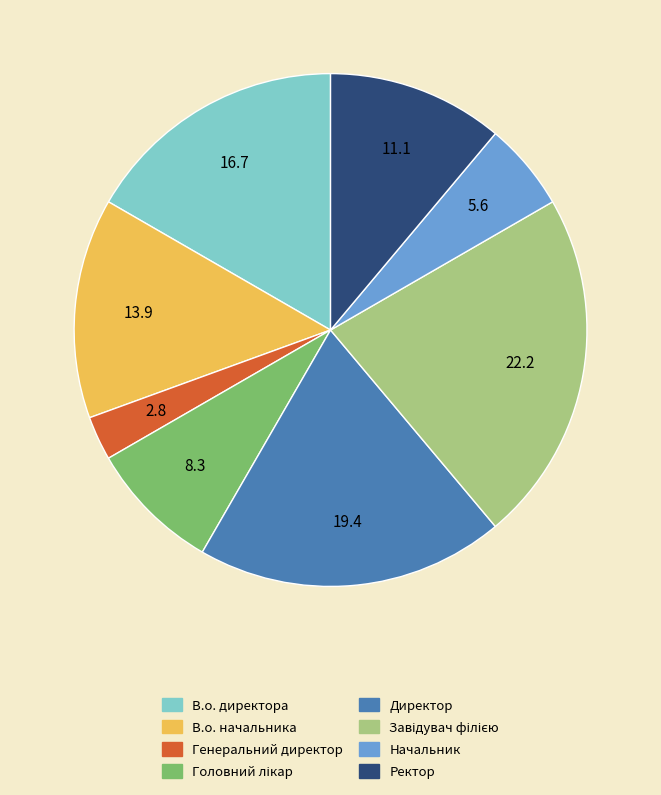

Between Ректор and Начальник, which is larger?

Ректор